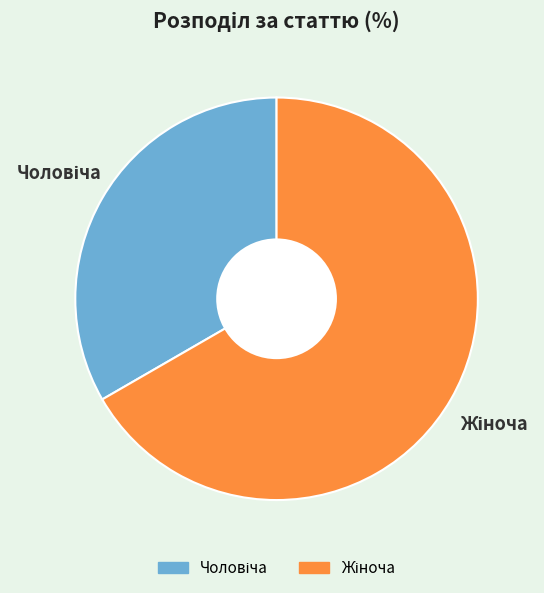

Is there any slice that represents more than half of the pie?

Yes